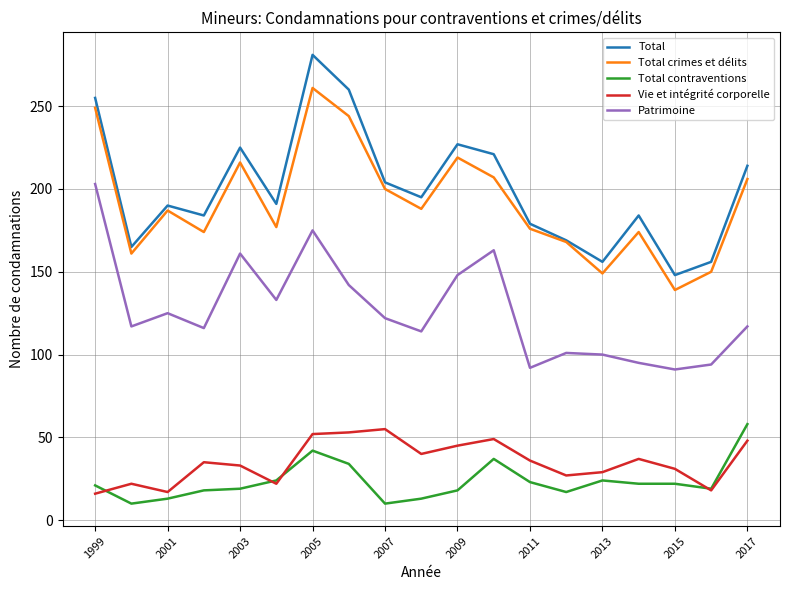

What is the minimum value for Vie et intégrité corporelle?

16